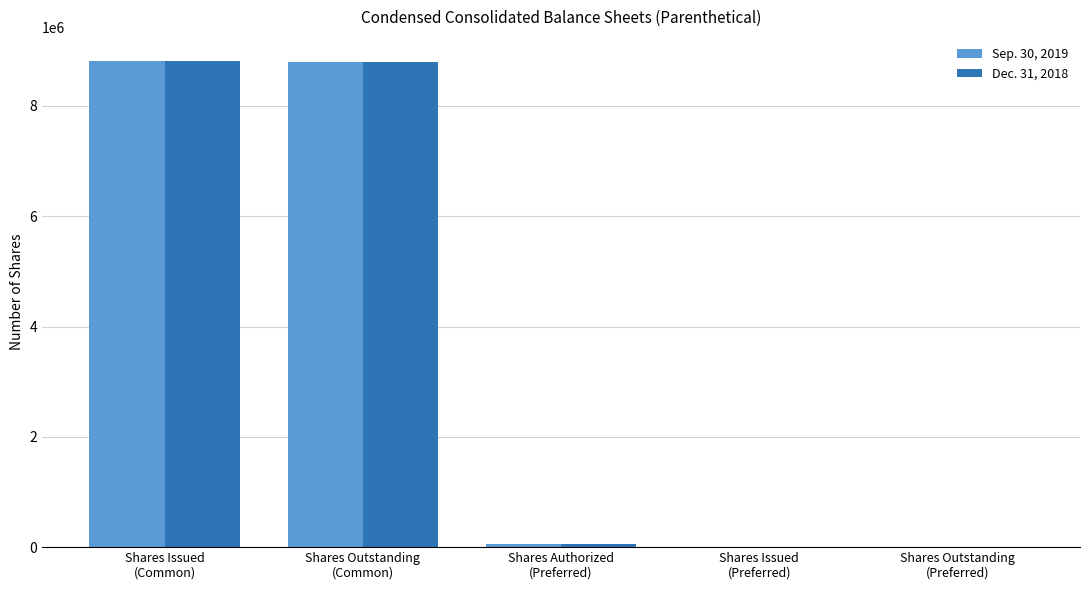

What is the maximum value shown in the chart?

8811154